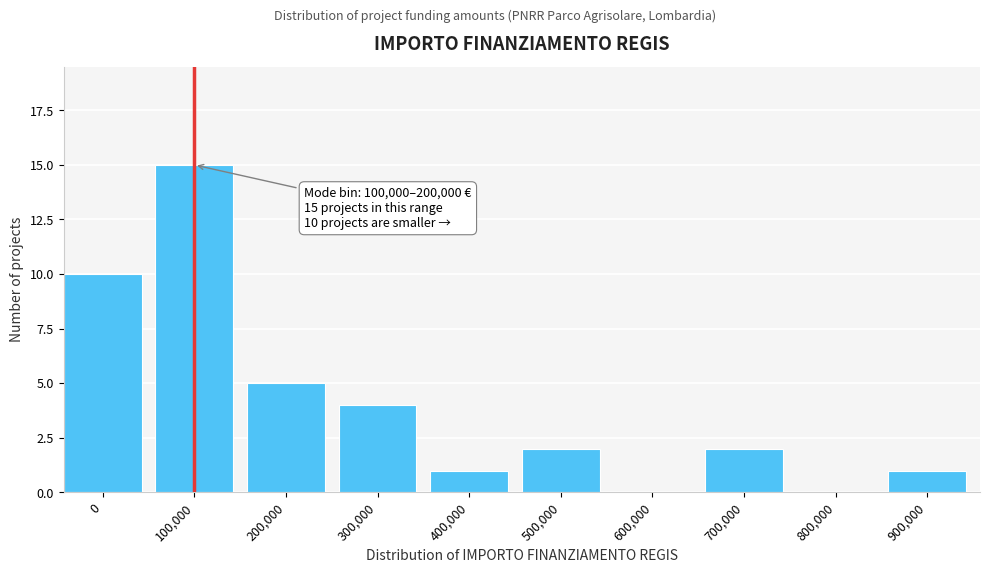

Reading left to right, extract all data points from this chart.

0=10	100,000=15	200,000=5	300,000=4	400,000=1	500,000=2	600,000=0	700,000=2	800,000=0	900,000=1